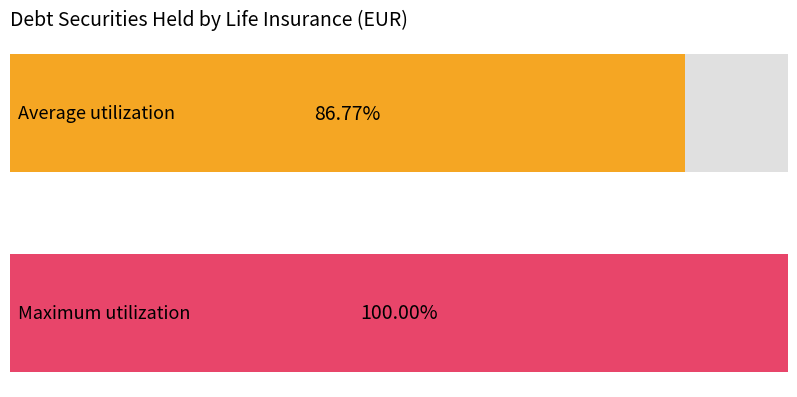

The value at 2020-Q2 is 1223.2. True or false?

False